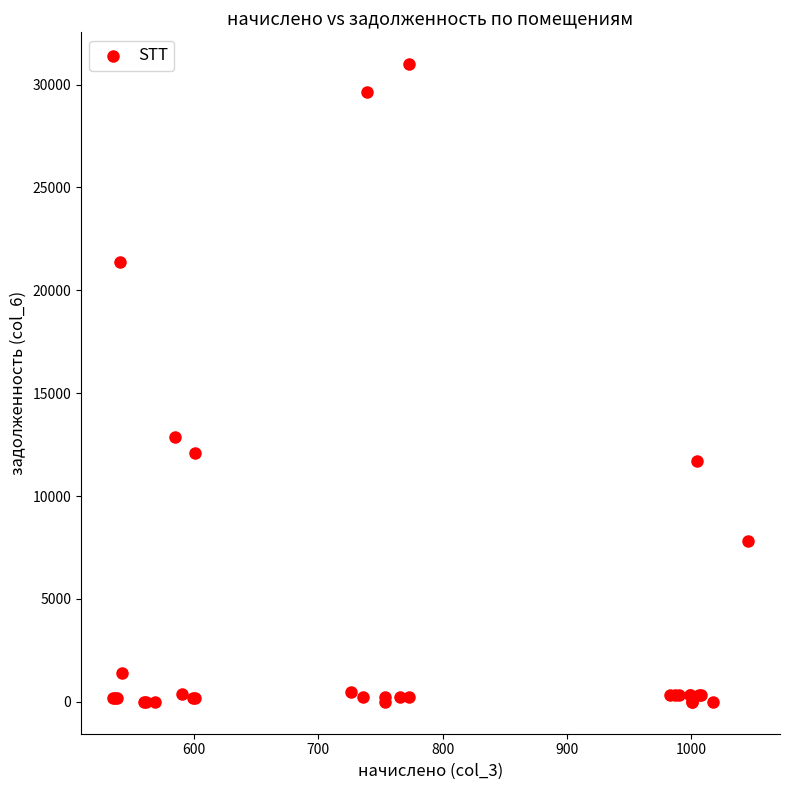

What Y value in the scatter plot is closest to 15495?

12852.3